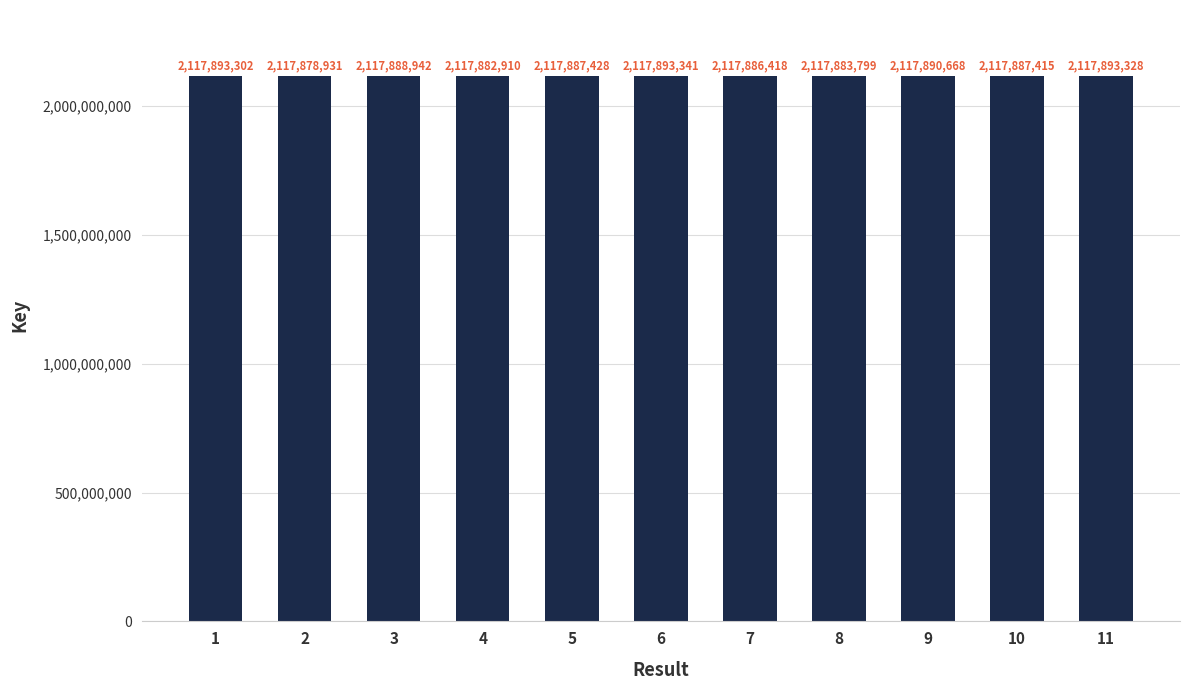

Which category has the highest value across all series?

6